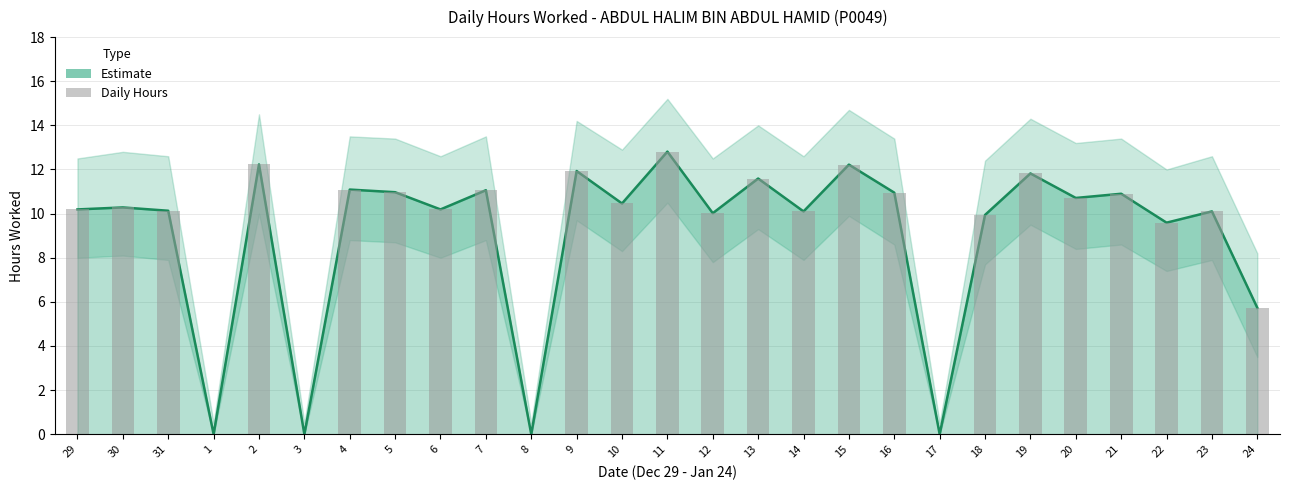

Count the number of values greater than 10.

20